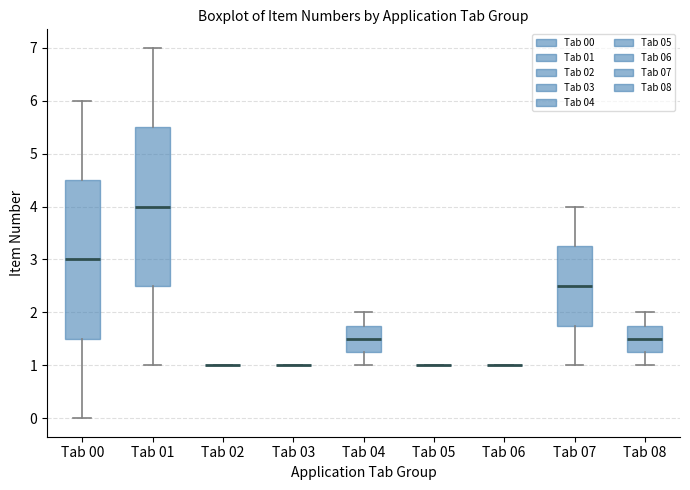

Reading left to right, transcribe this box plot: for each box, give where its median line is, the range the box spans, and where its two whiskers end, as read against the y-axis. The values are not printed on the chart, so give them approximately, as read against the axis.

Tab 00: median 3.0, box 1.5 to 4.5, whiskers 0.0 to 6.0
Tab 01: median 4.0, box 2.5 to 5.5, whiskers 1.0 to 7.0
Tab 02: box collapsed to a line at 1.0, whiskers 1.0 to 1.0
Tab 03: box collapsed to a line at 1.0, whiskers 1.0 to 1.0
Tab 04: median 1.5, box 1.3 to 1.8, whiskers 1.0 to 2.0
Tab 05: box collapsed to a line at 1.0, whiskers 1.0 to 1.0
Tab 06: box collapsed to a line at 1.0, whiskers 1.0 to 1.0
Tab 07: median 2.5, box 1.8 to 3.3, whiskers 1.0 to 4.0
Tab 08: median 1.5, box 1.3 to 1.8, whiskers 1.0 to 2.0